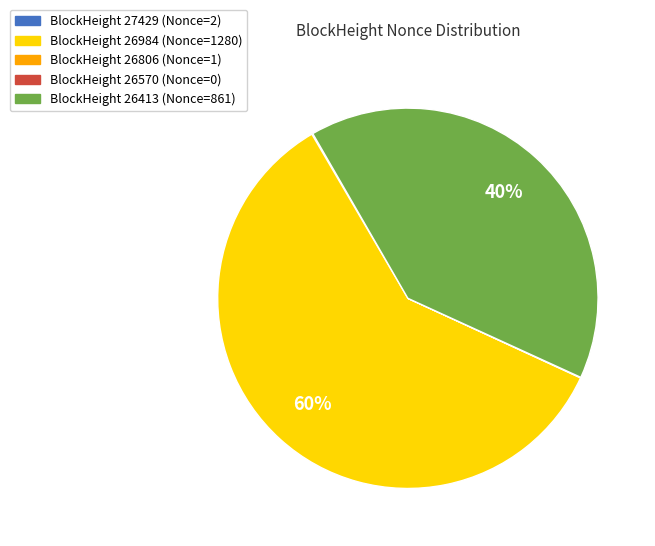

To the nearest percent, what is the average slice percentage?

20%